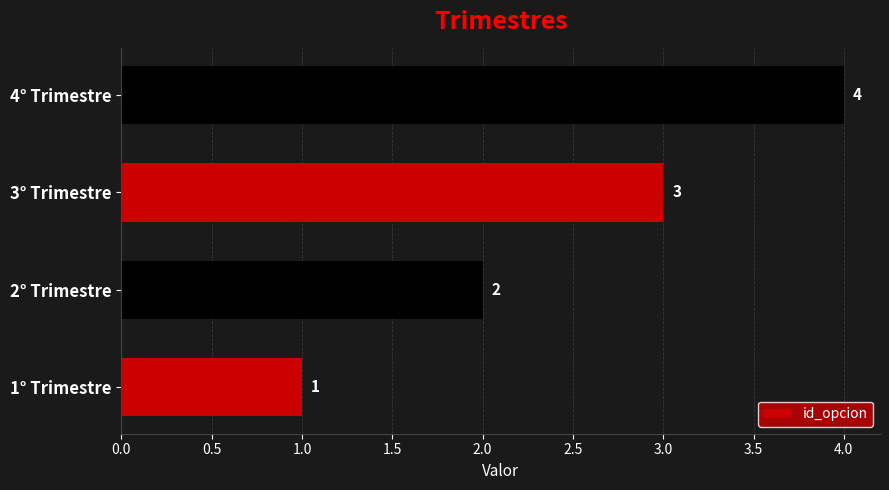

What is the smallest value displayed?

1